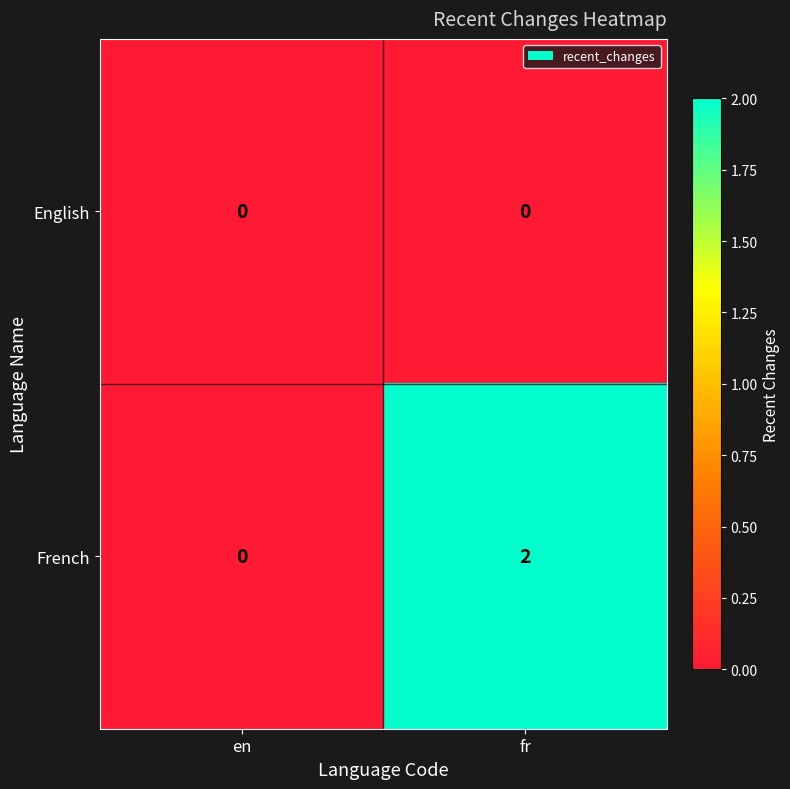

List the series in order of their peak value, lowest first.

English, French